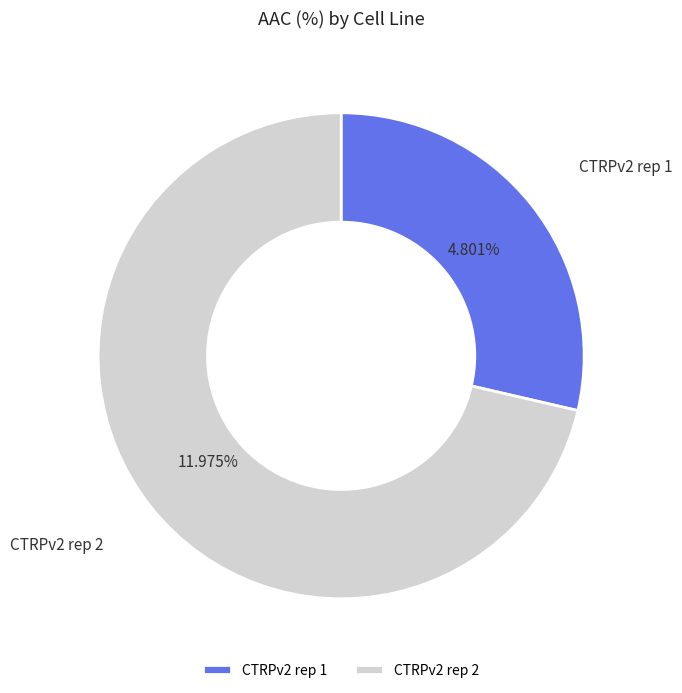

True or false: CTRPv2 rep 2 accounts for 71% of the total.

True